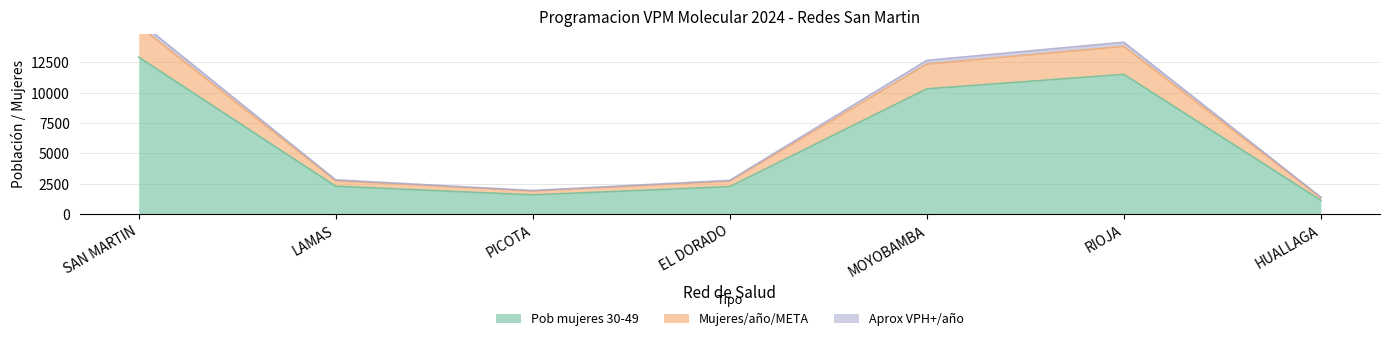

How many lines are shown in the chart?

3